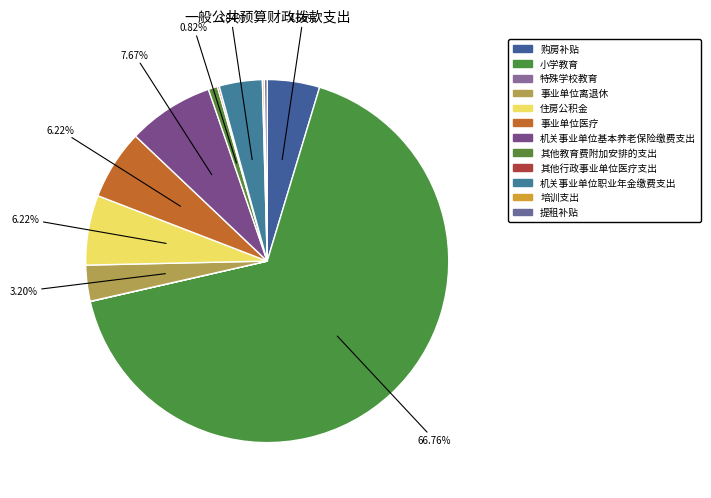

To the nearest percent, what percentage of the pie is 小学教育?

67%